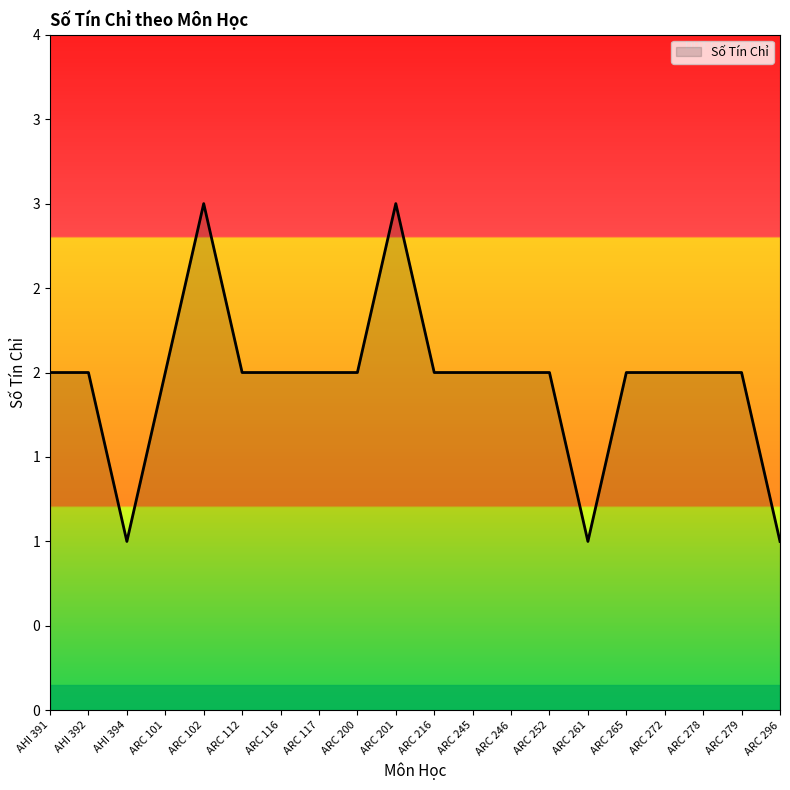

At which label does the data first exceed 2?

ARC 102